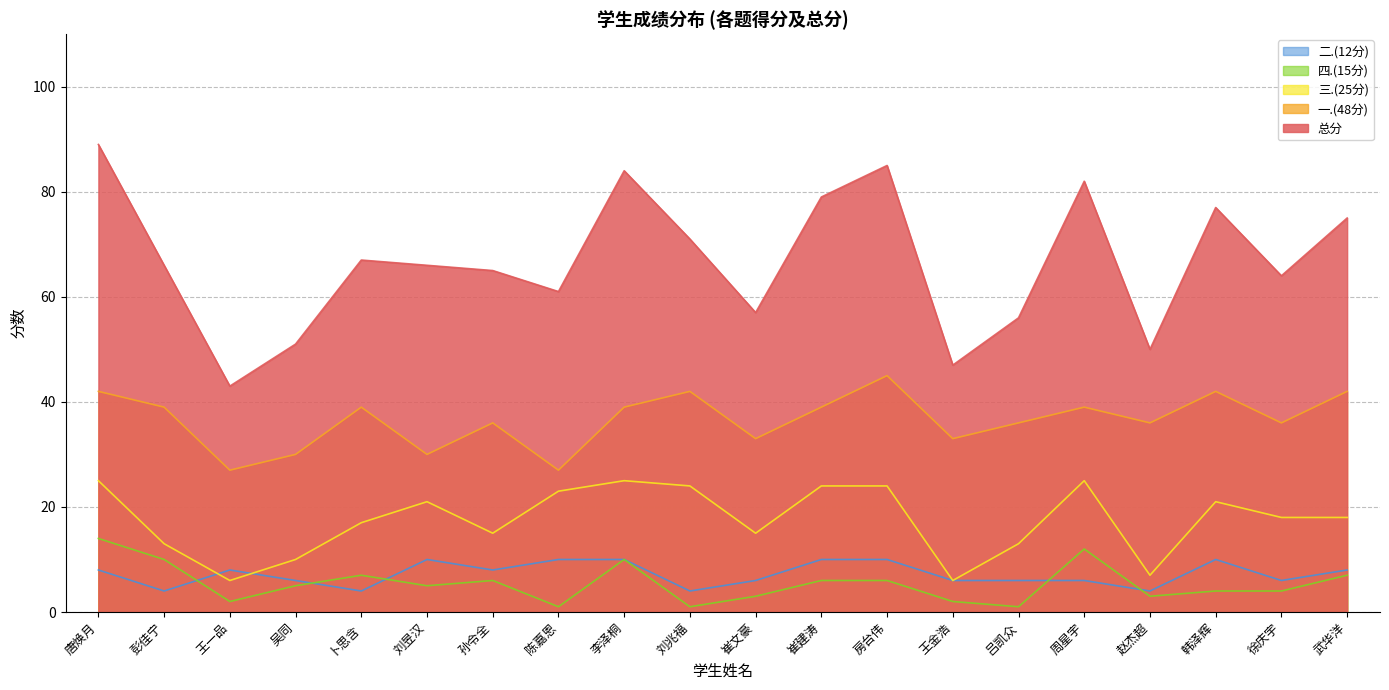

Which series has the largest total across all categories?

总分